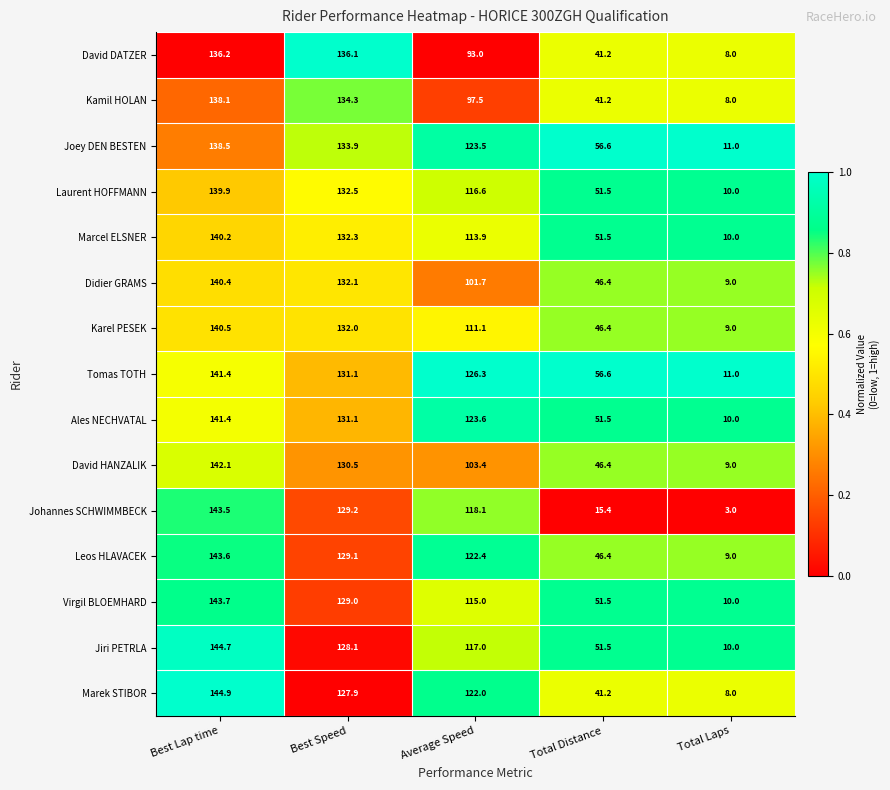

At which label does Virgil BLOEMHARD reach its minimum?

Total Laps